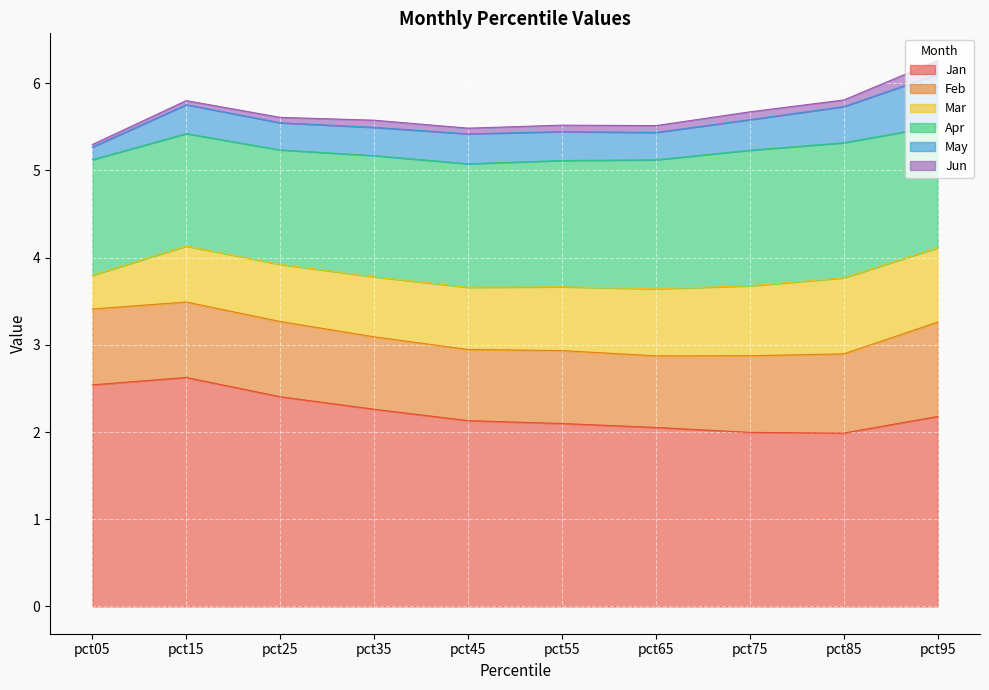

What is the difference between the highest and lowest values at pct25?

2.3